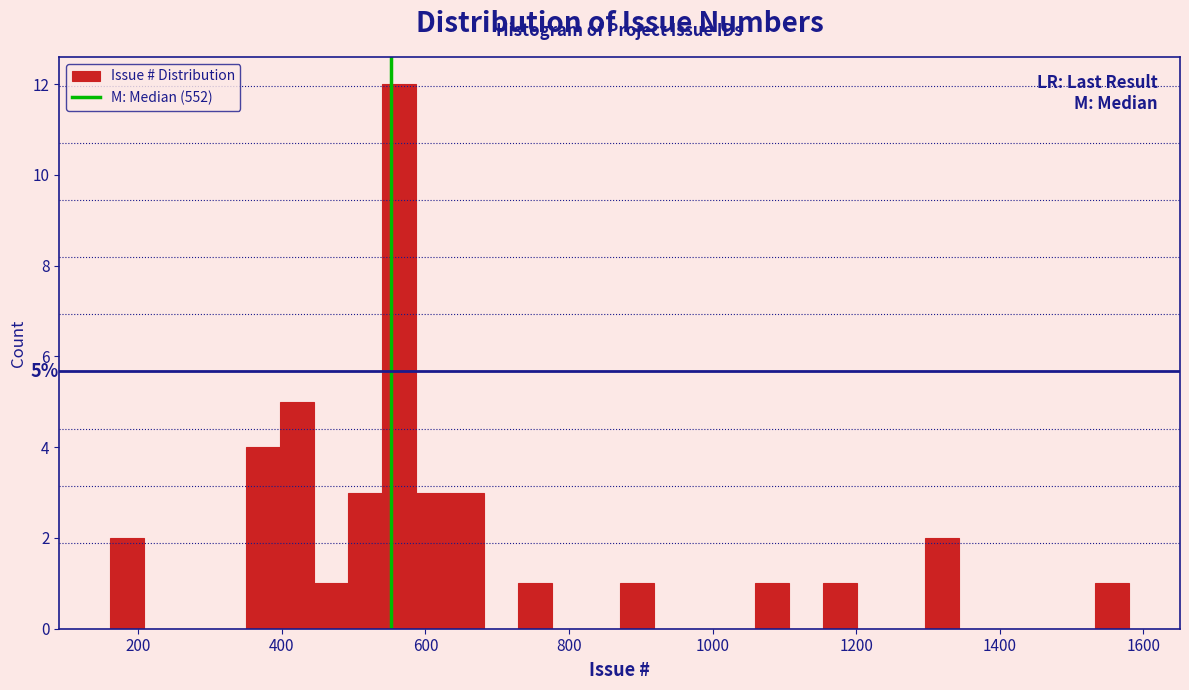

Read against the x-axis, roughly where is the centre of the tallest bar?

560